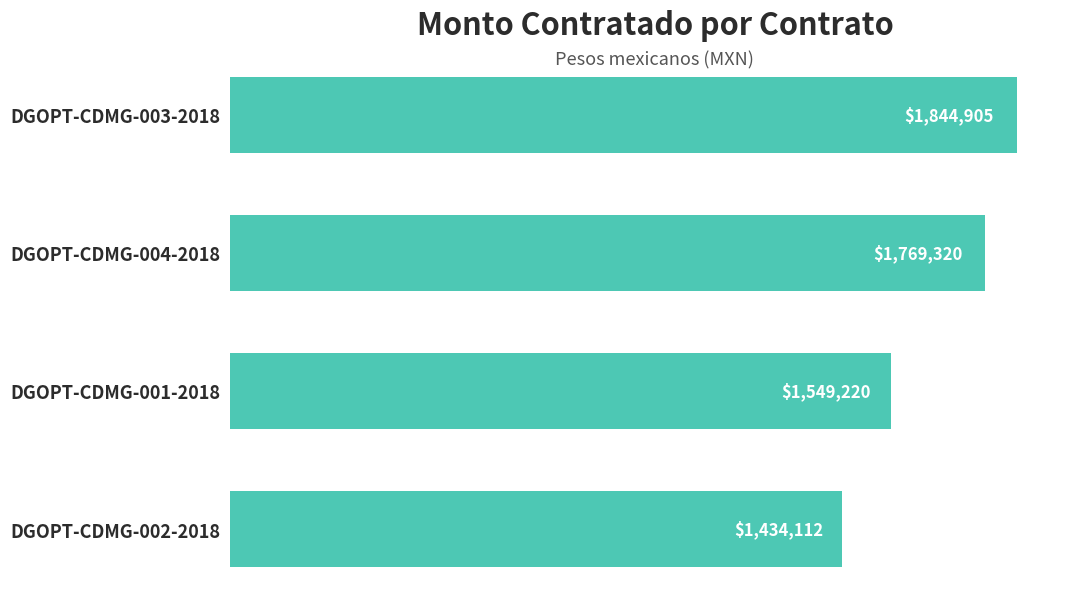

Does the chart contain any negative values?

No